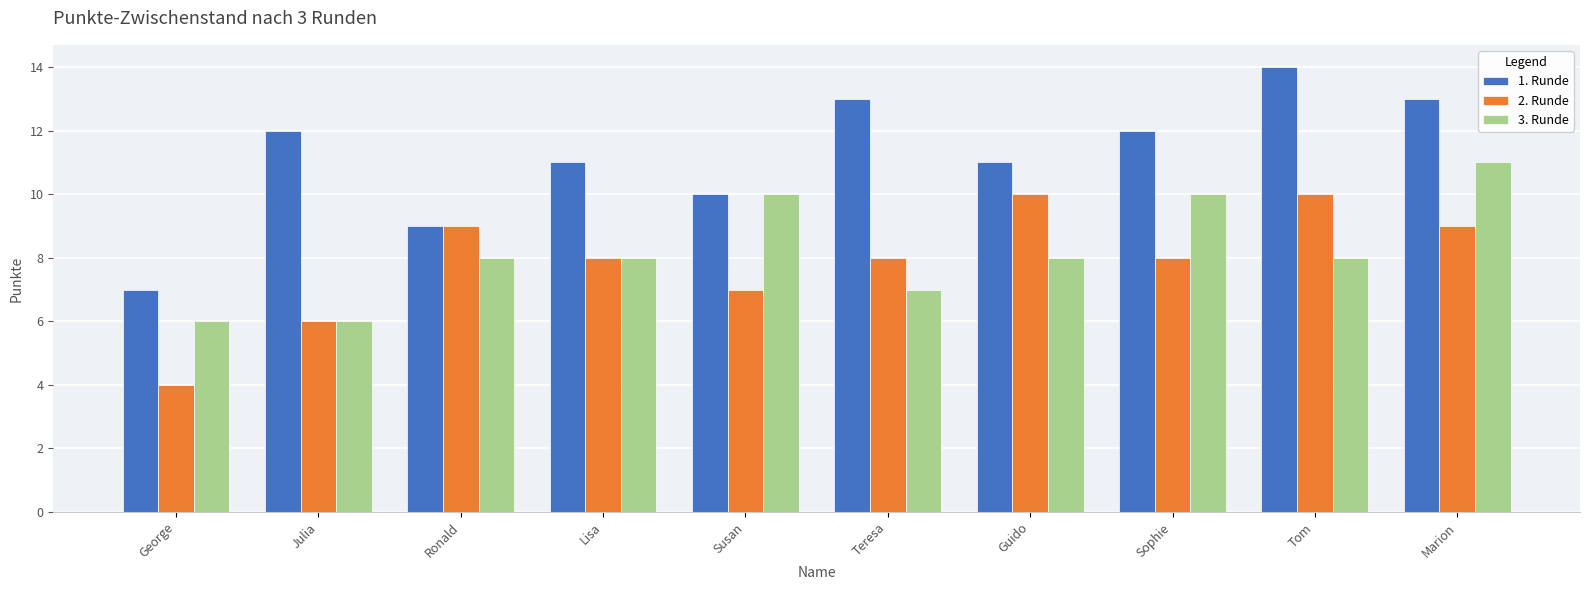

At which category does the chart reach its minimum across all series?

George